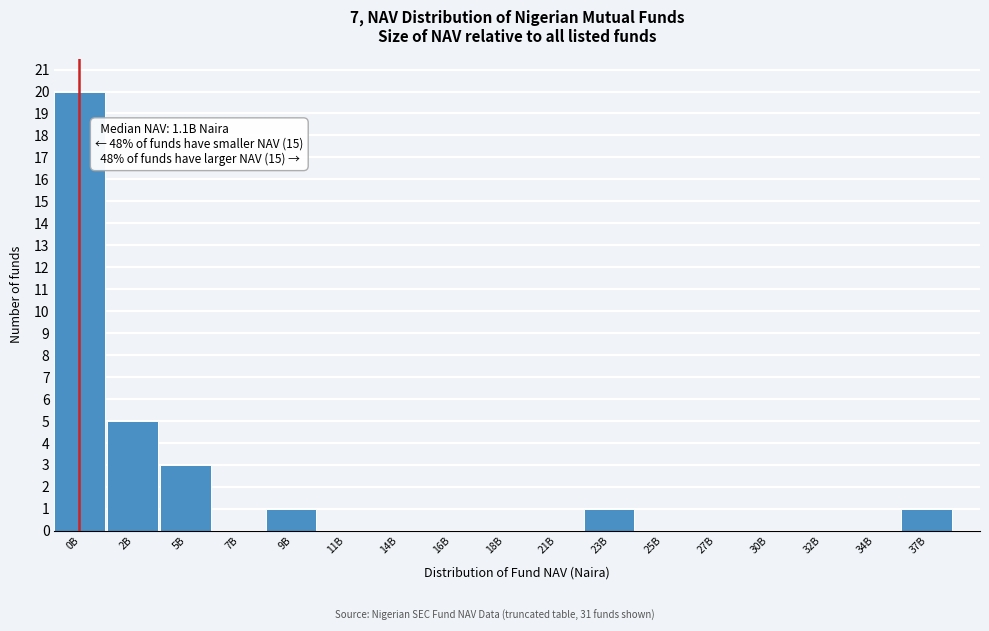

Reading left to right, what are all the values shown in this chart?

0B=20	2B=5	5B=3	7B=0	9B=1	11B=0	14B=0	16B=0	18B=0	21B=0	23B=1	25B=0	27B=0	30B=0	32B=0	34B=0	37B=1